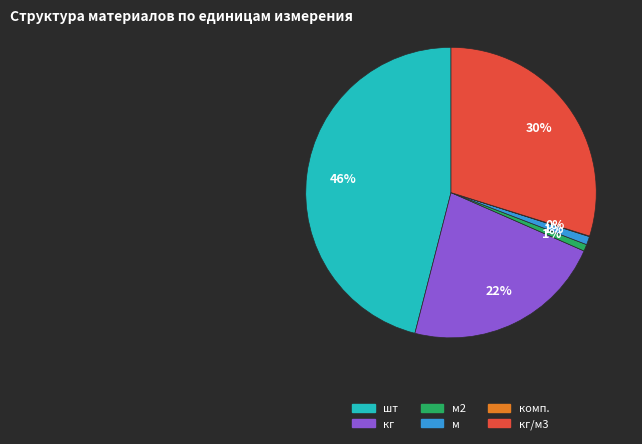

To the nearest percent, what is the average slice percentage?

17%